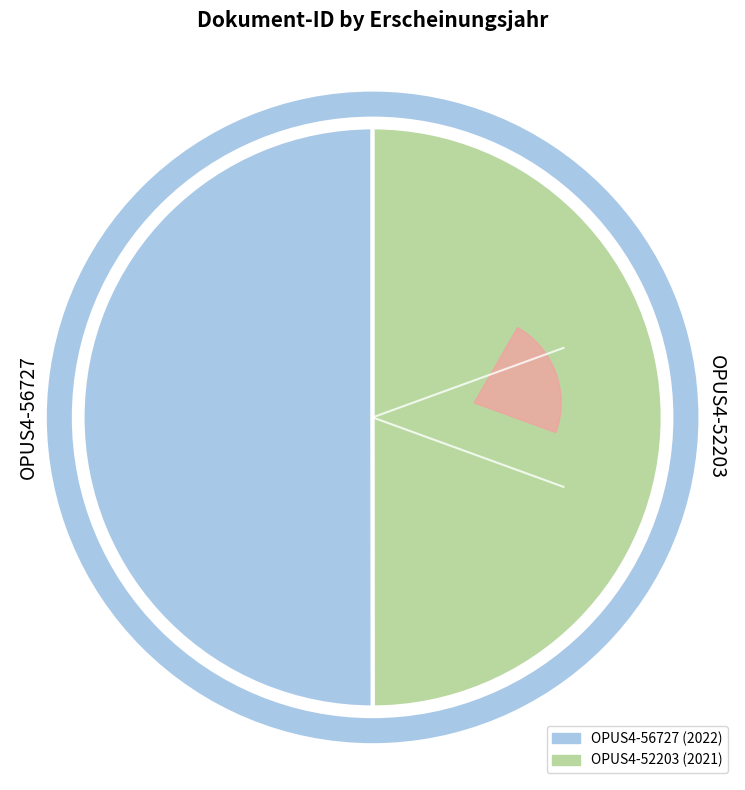

To the nearest percent, what portion does OPUS4-56727 represent?

50%